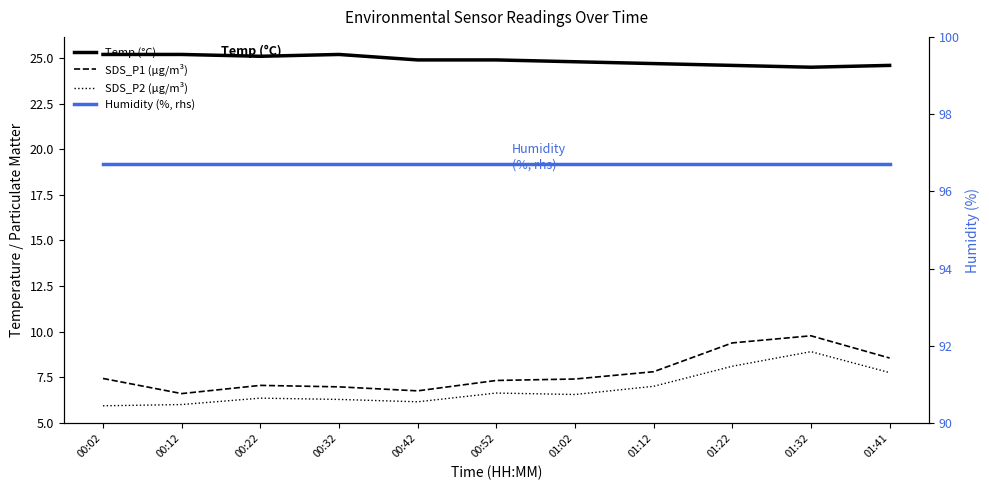

How many categories are shown in the chart?

11